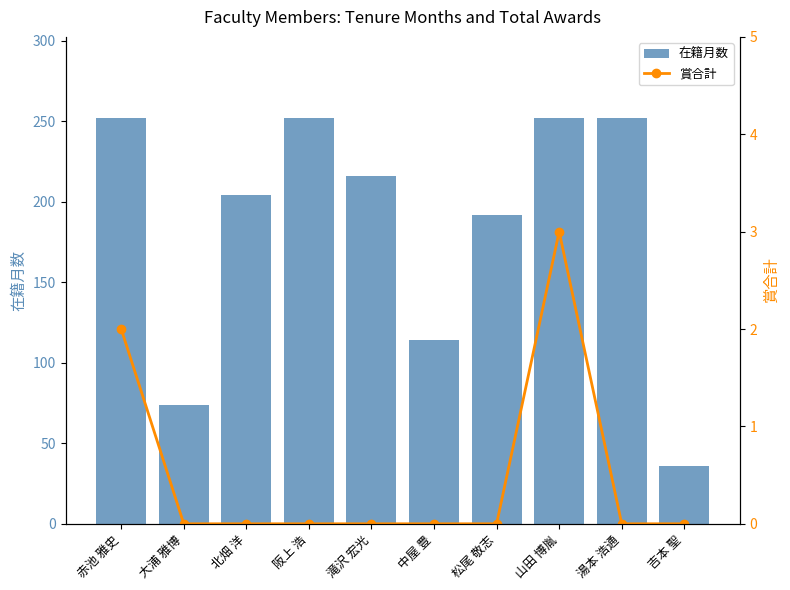

Are the bars horizontal?

No